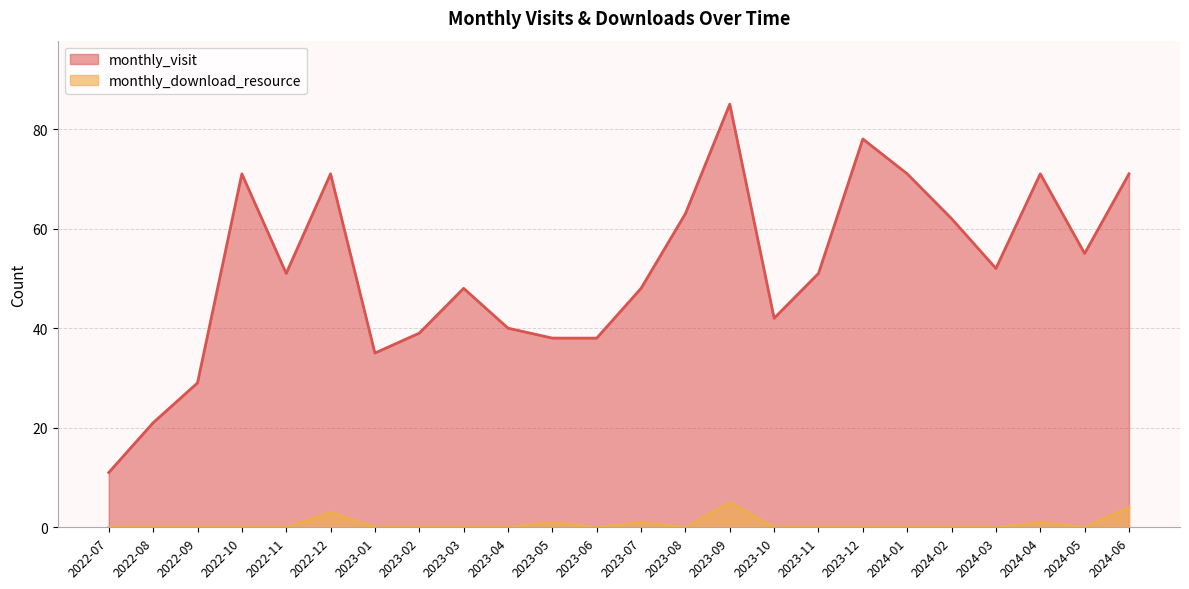

Is the value of monthly_download_resource at 2023-12 greater than the value of monthly_visit at 2023-02?

No